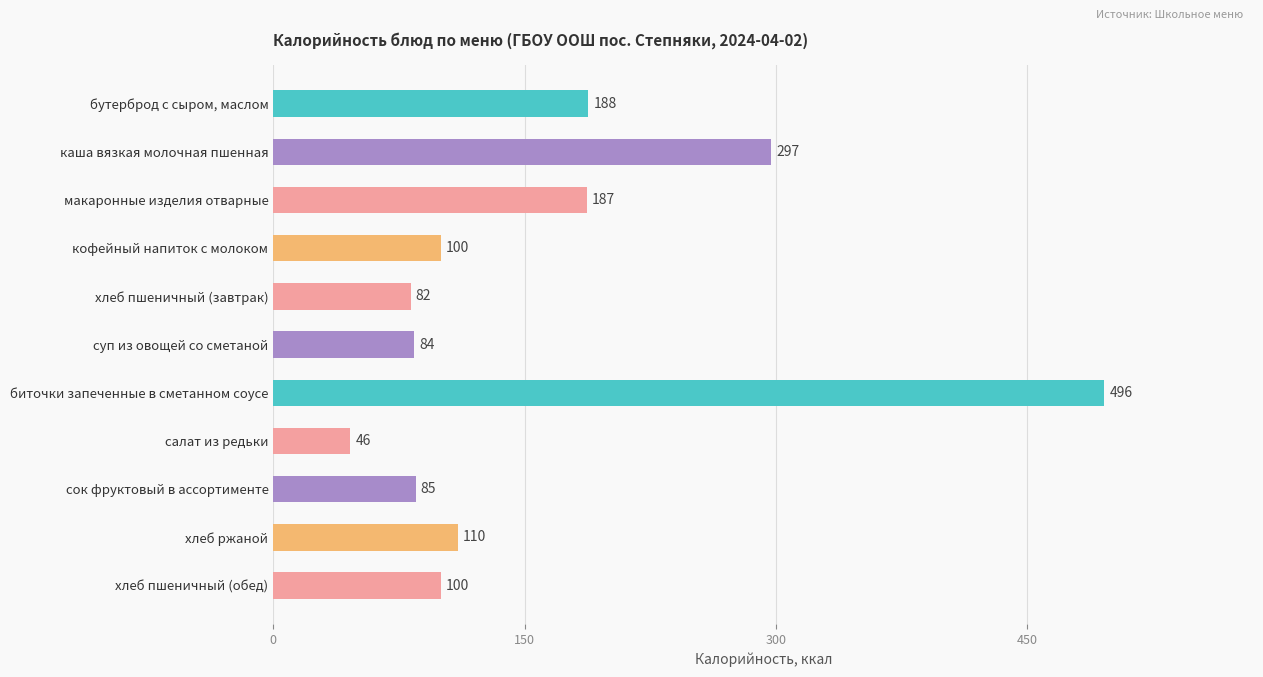

The value at кофейный напиток с молоком is 55. True or false?

False